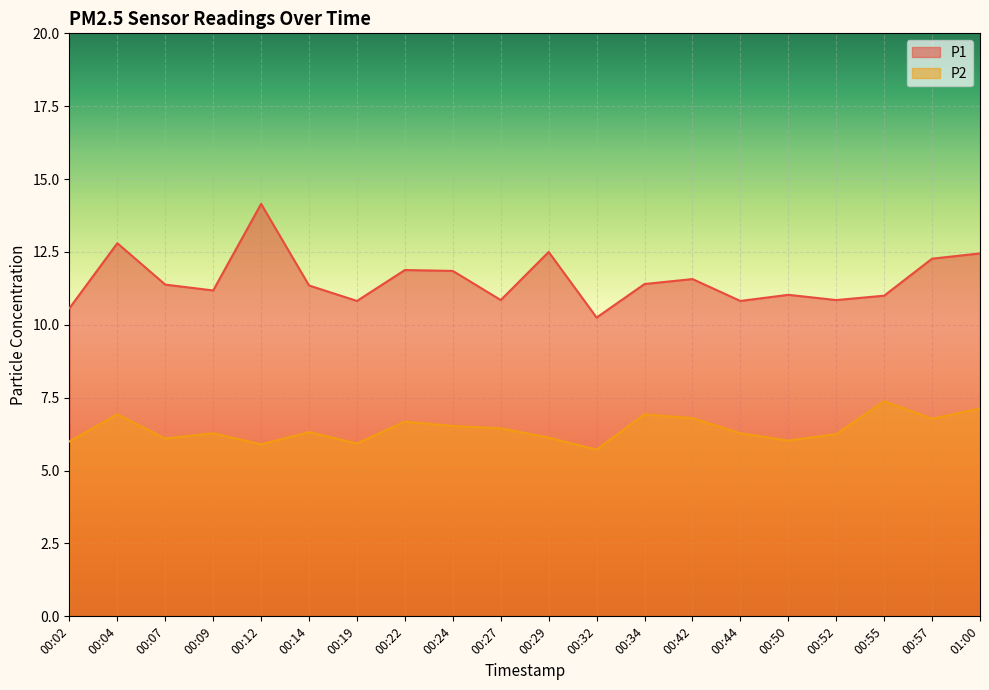

How many lines are shown in the chart?

2